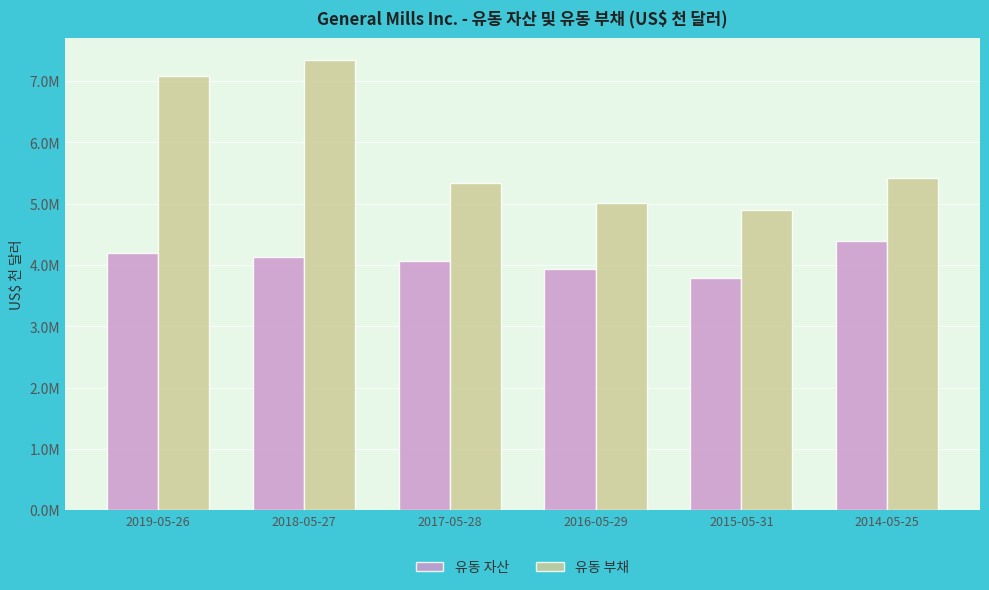

What are all the series names shown in the legend?

유동 자산, 유동 부채